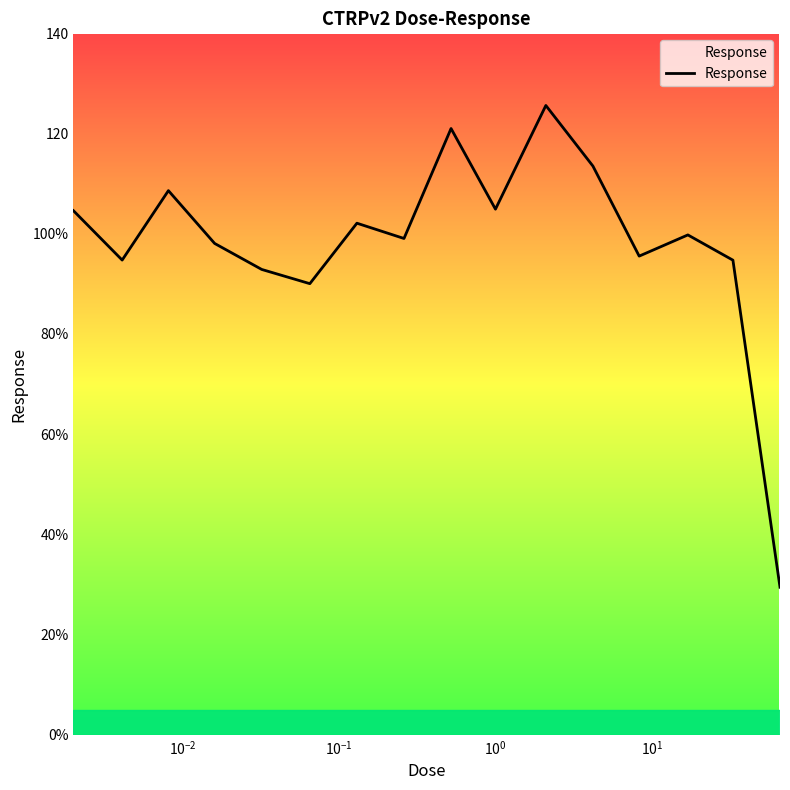

Does the chart have visible grid lines?

No